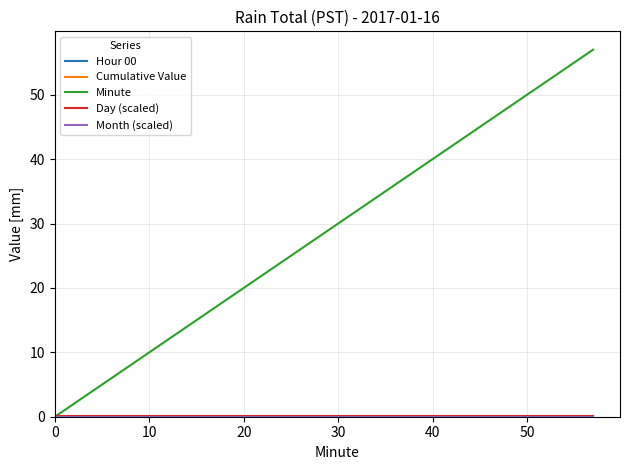

Is this an area chart (filled region under the line)?

No